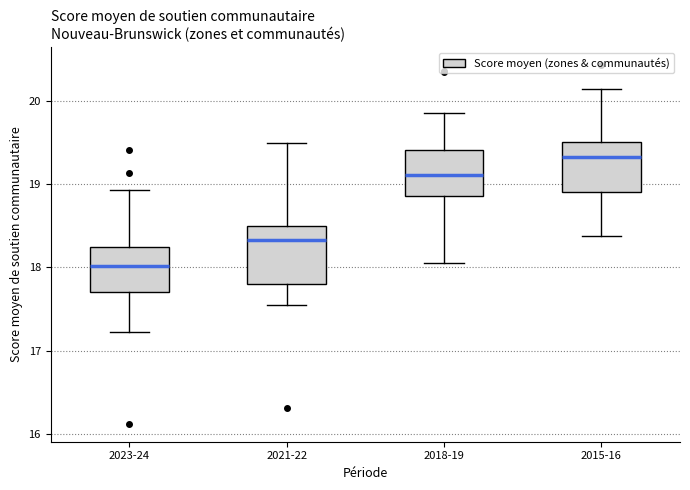

Reading left to right, read every box against the y-axis: the position of its median line, the range the box covers, and the ends of its whiskers. The values are not printed on the chart, so give them approximately, as read against the axis.

2023-24: median 18.0, box 17.7 to 18.2, whiskers 17.2 to 18.9
2021-22: median 18.3, box 17.8 to 18.5, whiskers 17.5 to 19.5
2018-19: median 19.1, box 18.9 to 19.4, whiskers 18.1 to 19.9
2015-16: median 19.3, box 18.9 to 19.5, whiskers 18.4 to 20.1